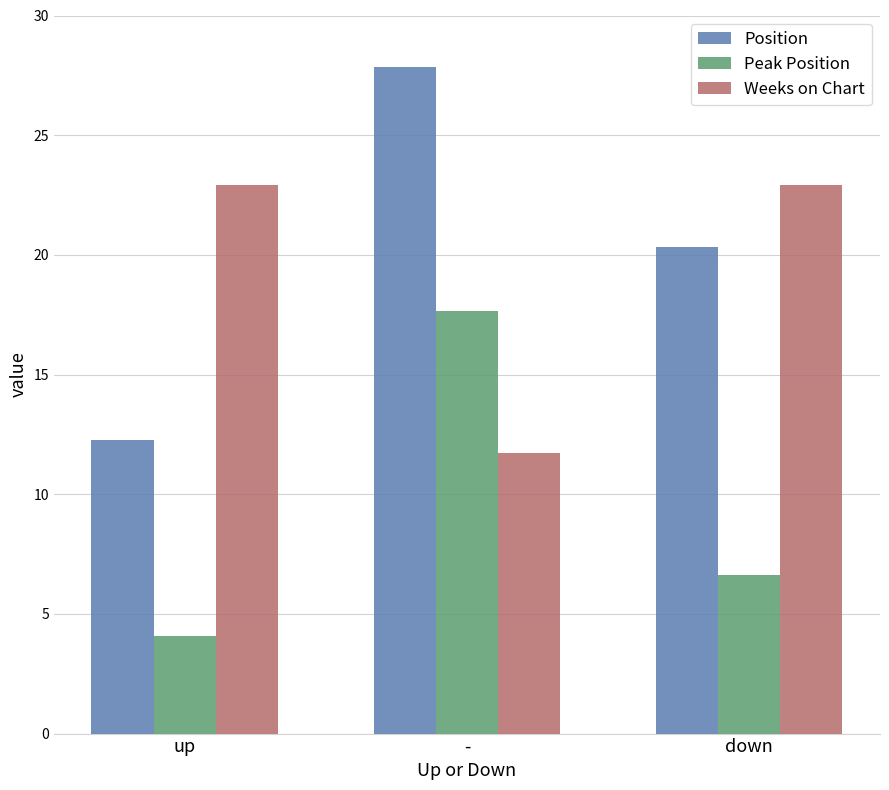

How many data points in Peak Position are less than 6?

1